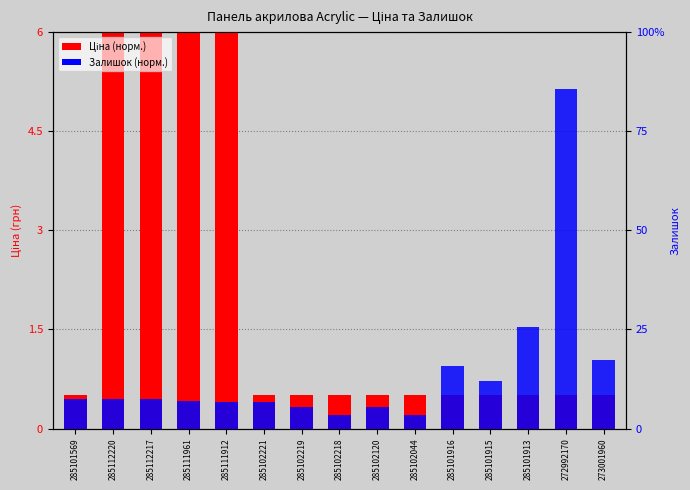

What are all the series names shown in the legend?

Ціна (норм.), Залишок (норм.)